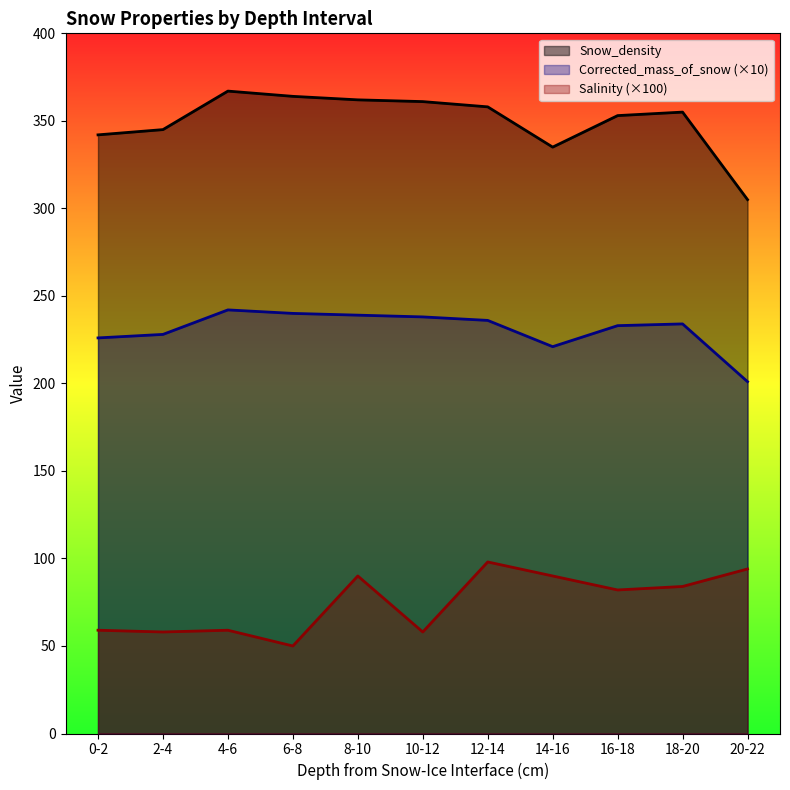

Rank the series at 2-4 from highest to lowest value.

Snow_density, Corrected_mass_of_snow (×10), Salinity (×100)